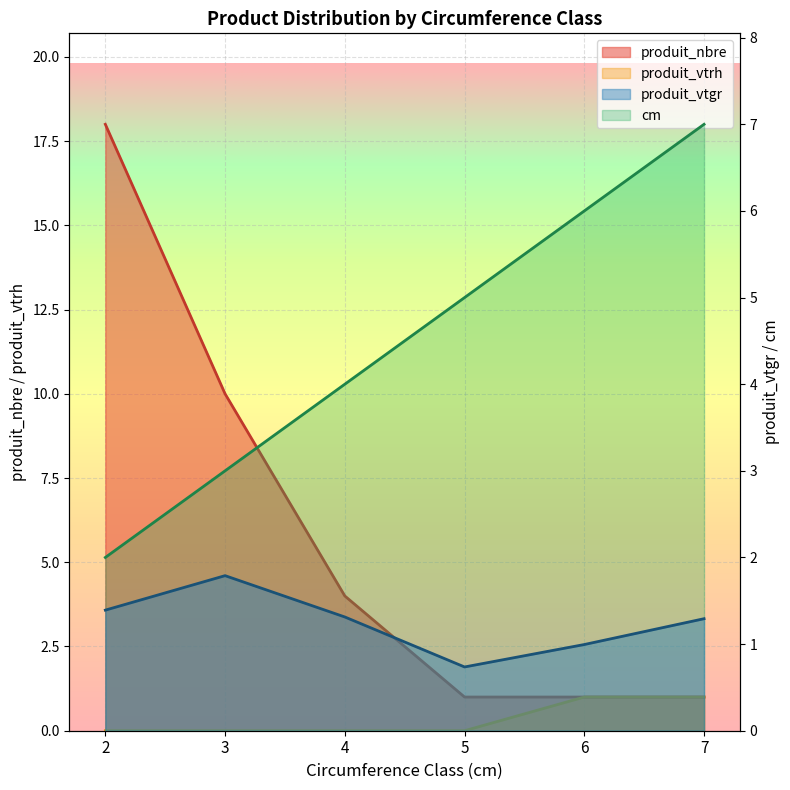

Reading left to right, what are all the values shown in this chart?

cm: 2=2.0	3=3.0	4=4.0	5=5.0	6=6.0	7=7.0
produit_vtgr: 2=1.4	3=1.8	4=1.3	5=0.7	6=1.0	7=1.3
produit_nbre: 2=18.0	3=10.0	4=4.0	5=1.0	6=1.0	7=1.0
produit_vtrh: 2=0.0	3=0.0	4=0.0	5=0.0	6=1.0	7=1.0